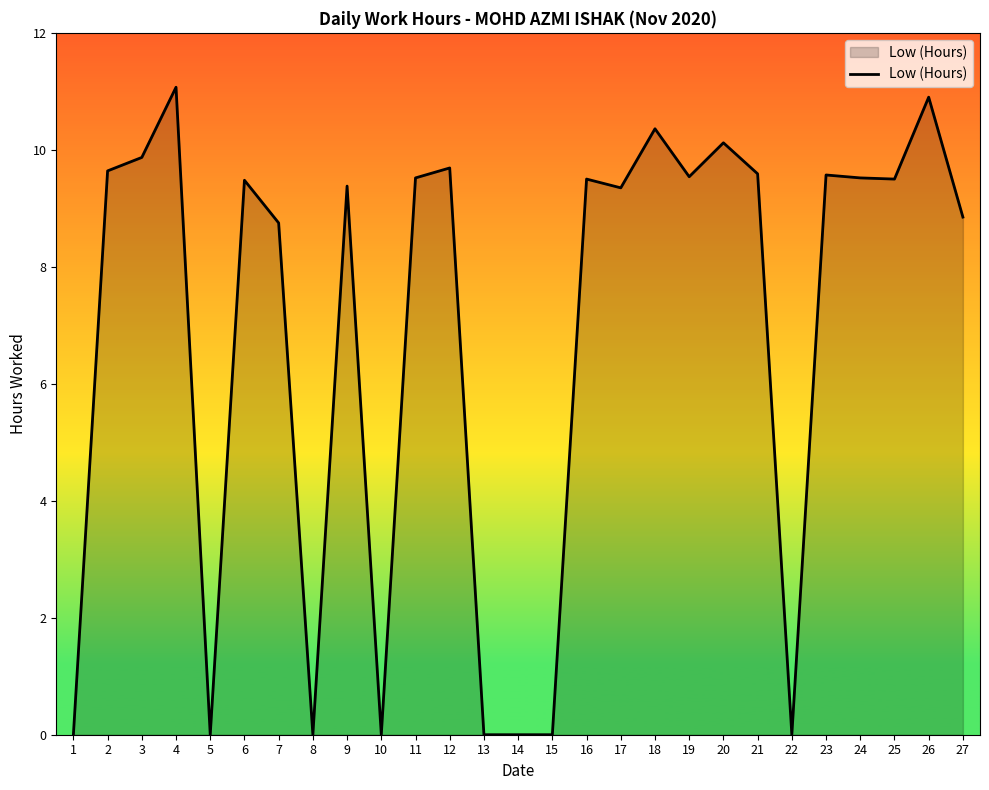

What is the maximum value shown in the chart?

11.1